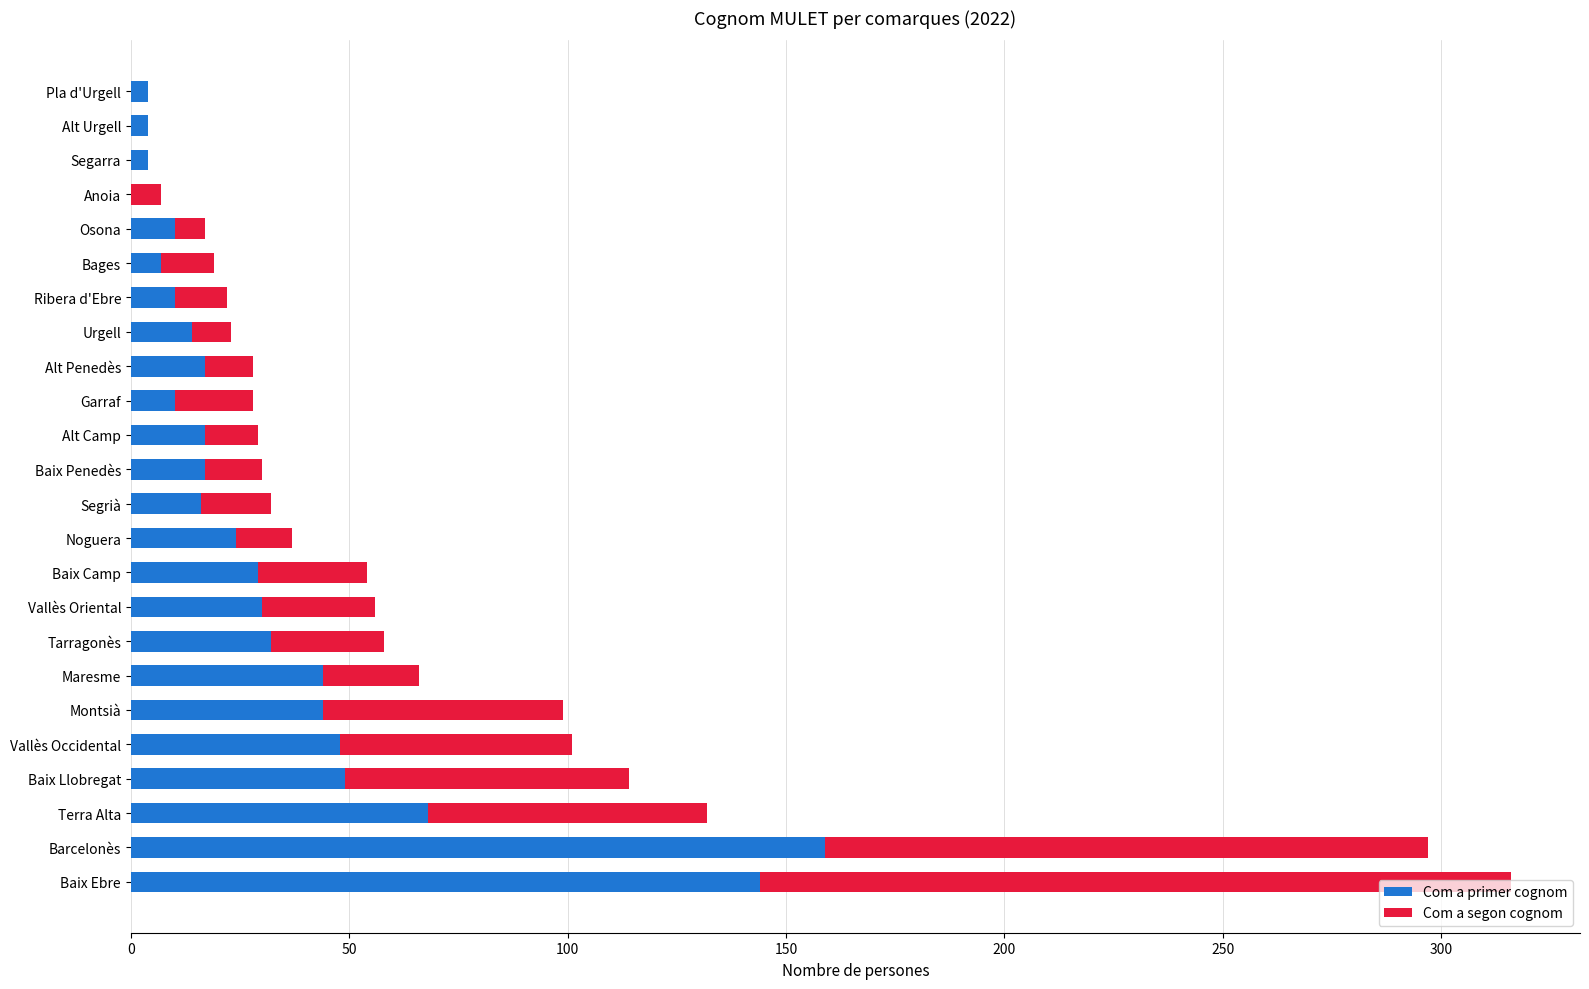

Where is Com a primer cognom nearest to the value 79?

Terra Alta